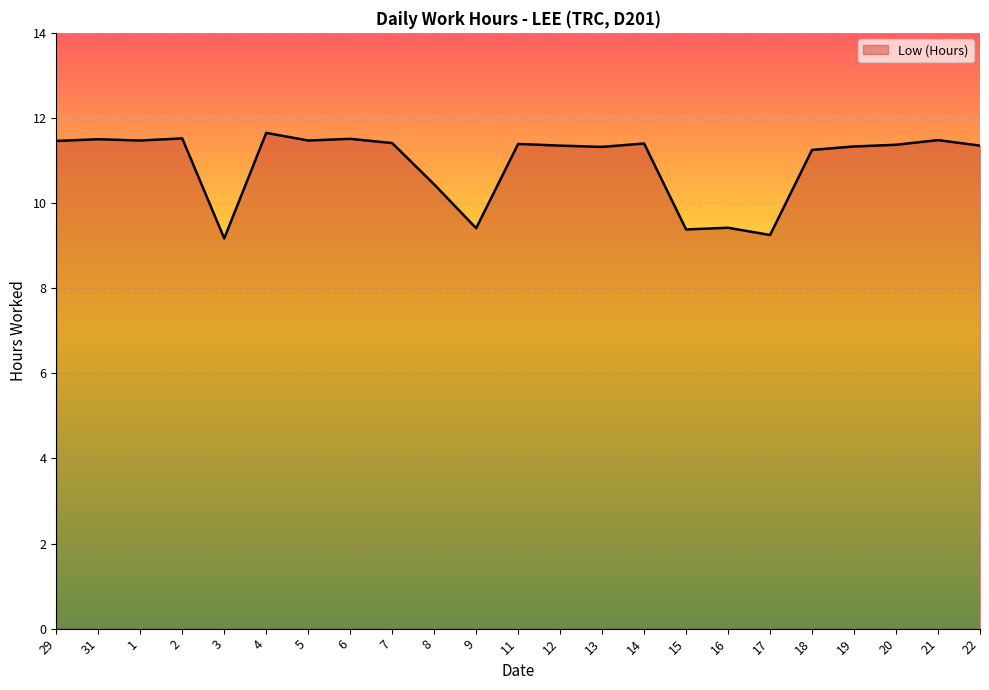

Approximately how many times larger is the value at 16 compared to 17?

1.0